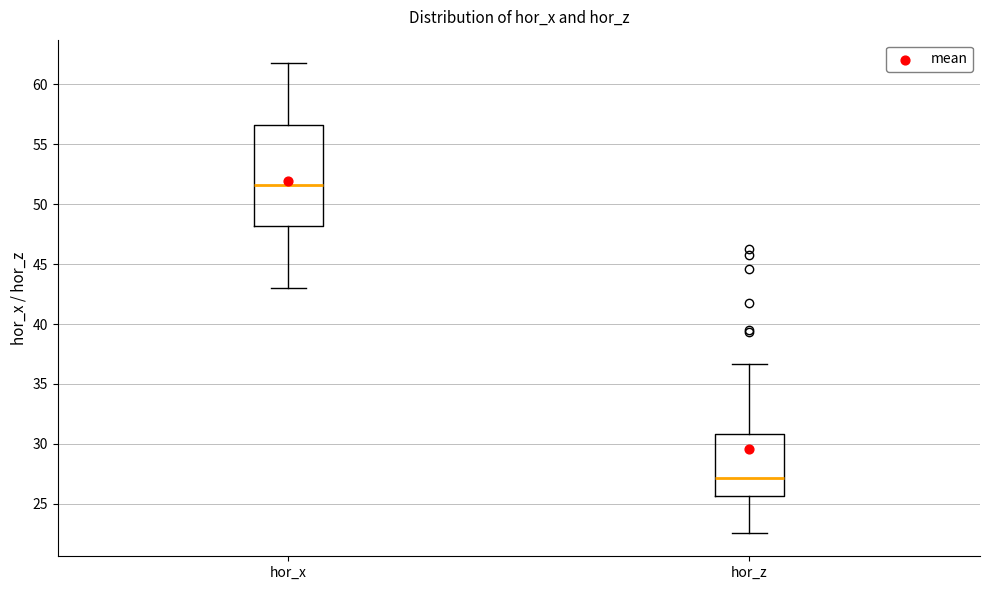

Where is the upper edge of the box for hor_x on the y-axis? The values are not printed on the chart, so give them approximately, as read against the axis.

56.5